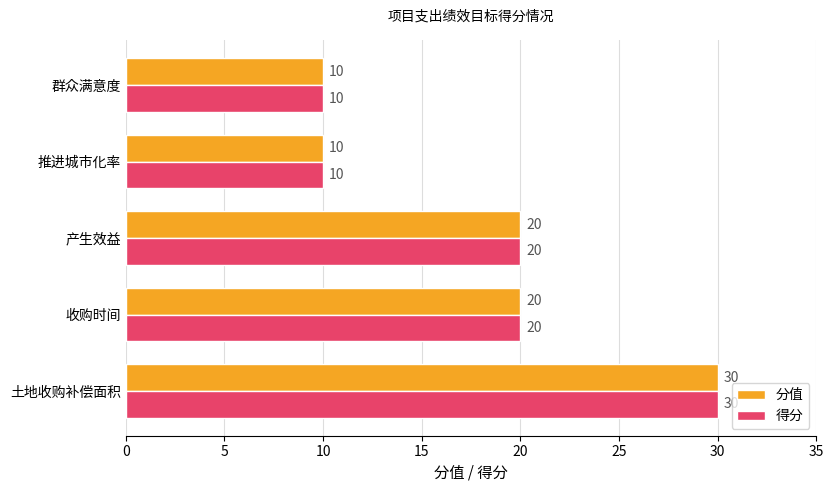

True or false: 分值 has a value of 10 at 群众满意度.

True